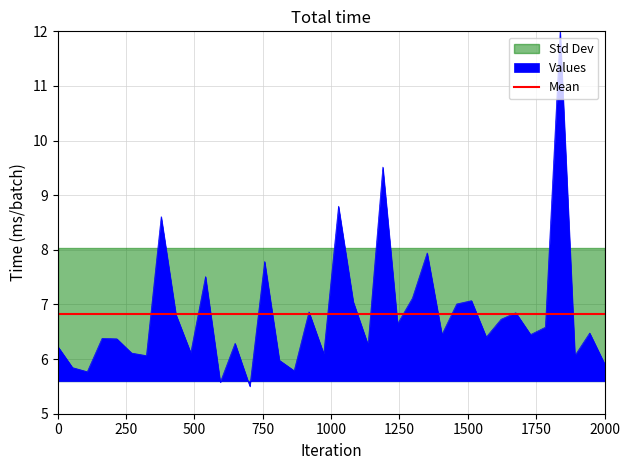

What is the value of the 37th point from the left?

6.5